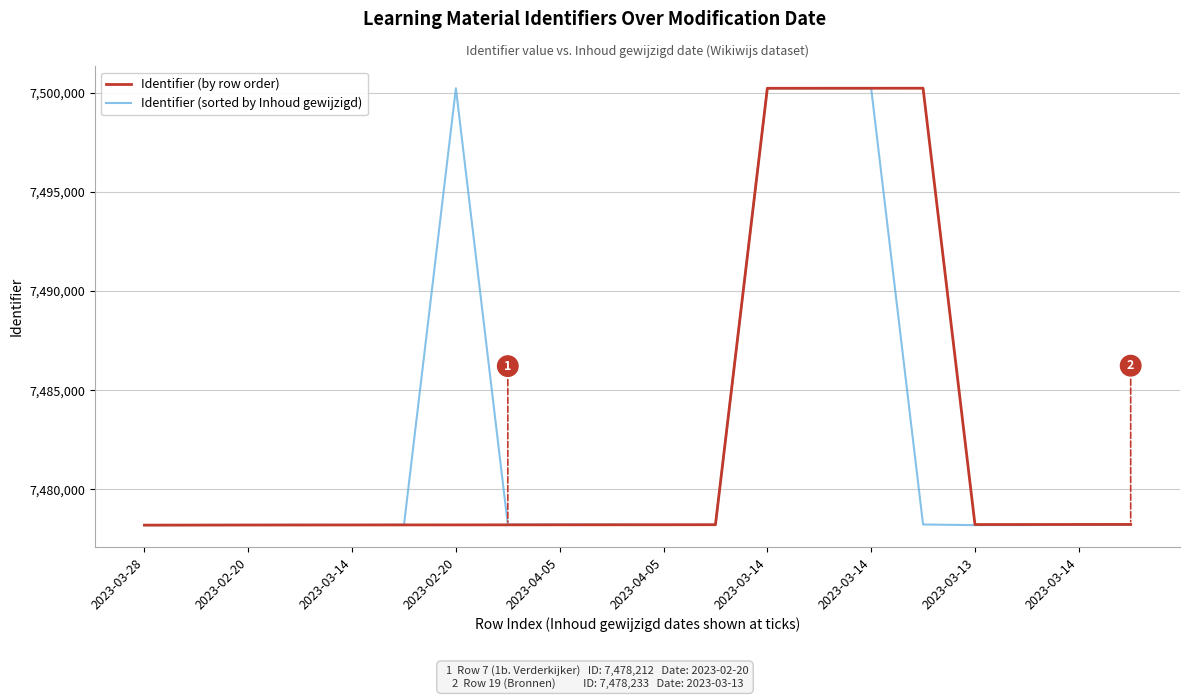

True or false: Identifier (sorted by Inhoud gewijzigd) has more than 1 points higher than both neighbors.

True